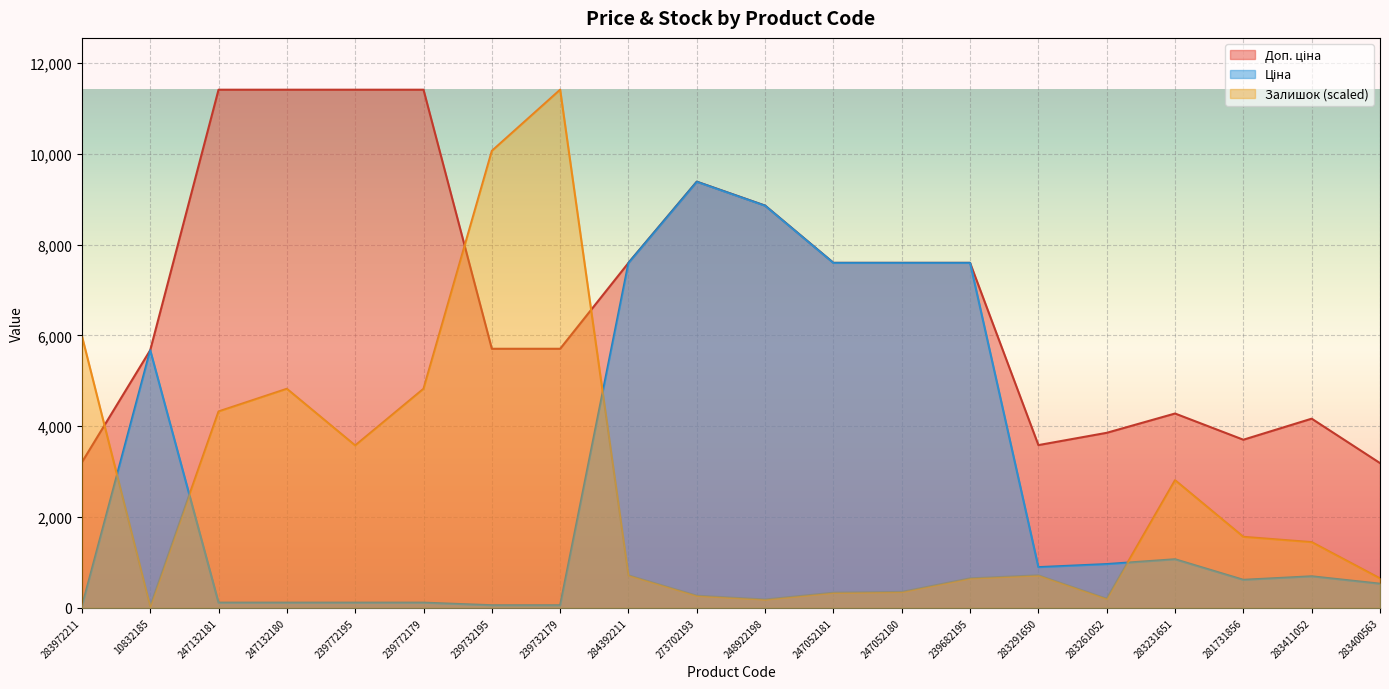

What is the label of the 20th point from the right?

283972211